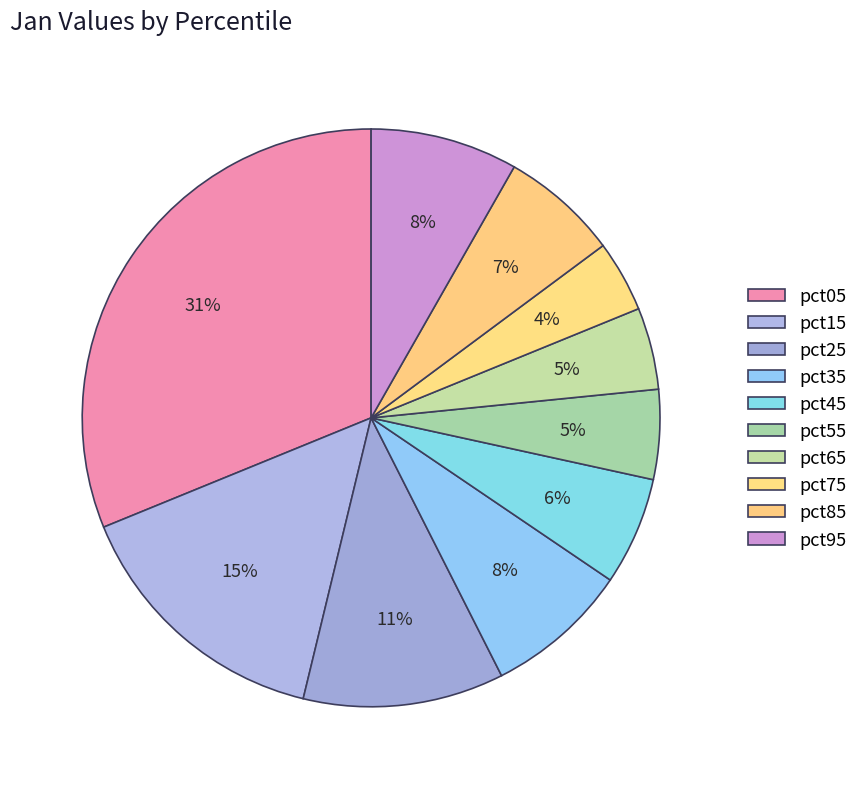

How many segments does this pie chart have?

10